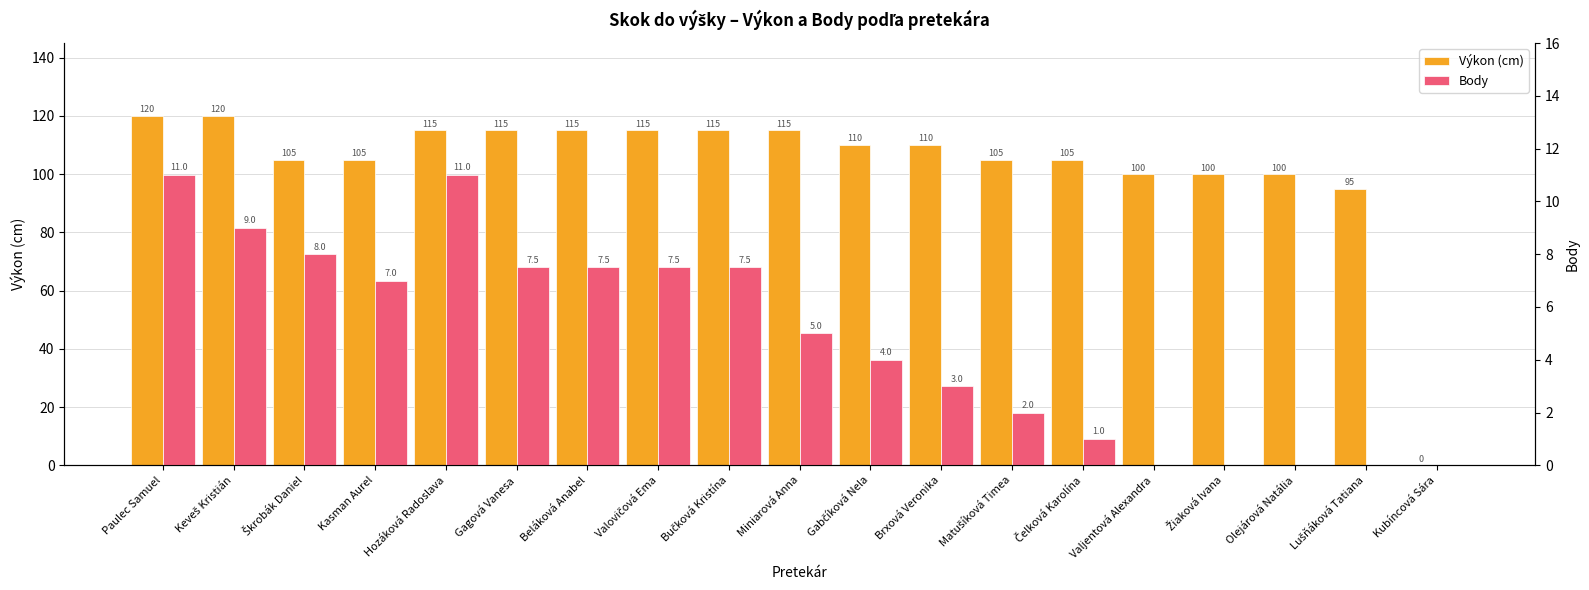

How many values in Body are above zero?

14